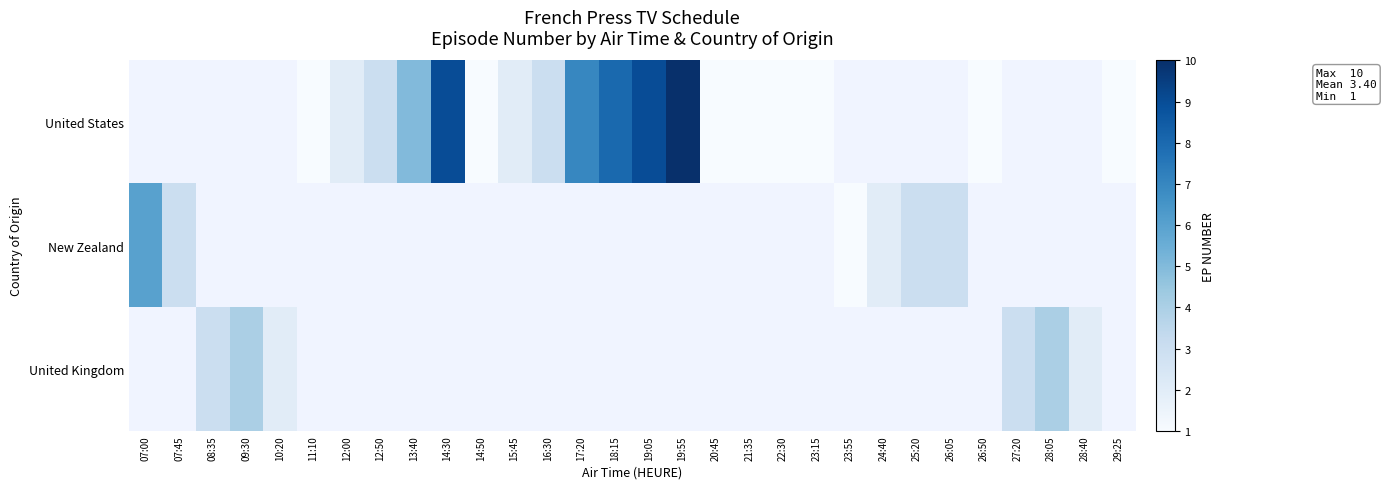

At how many categories does at least one series exceed 5?

6